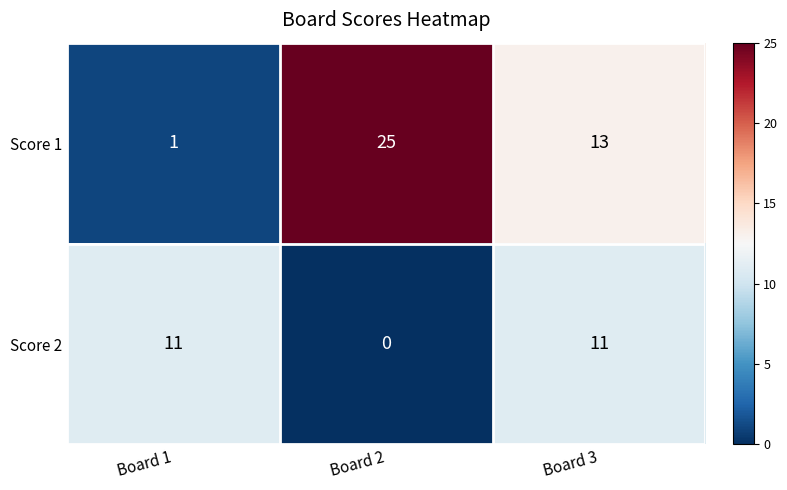

How many Score 1 values are between 1 and 25?

3